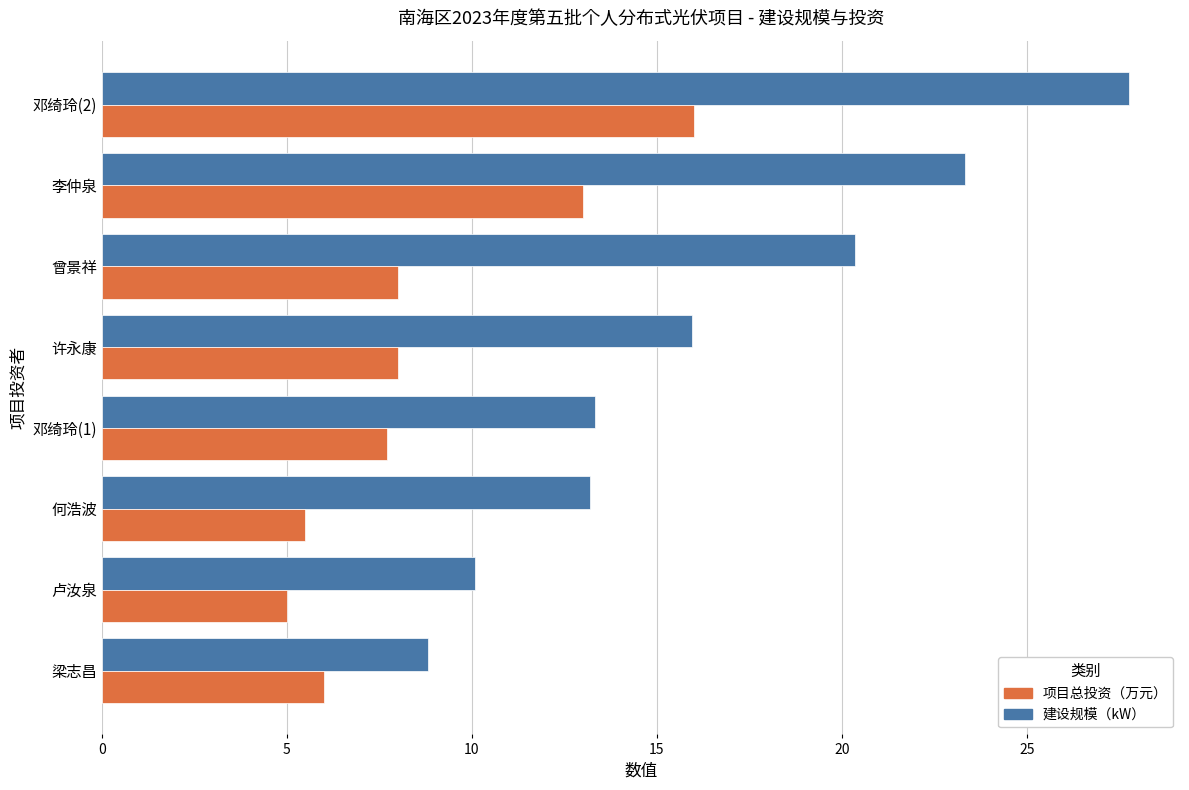

What is the approximate value of 项目总投资（万元） at 邓绮玲(1)?

7.7